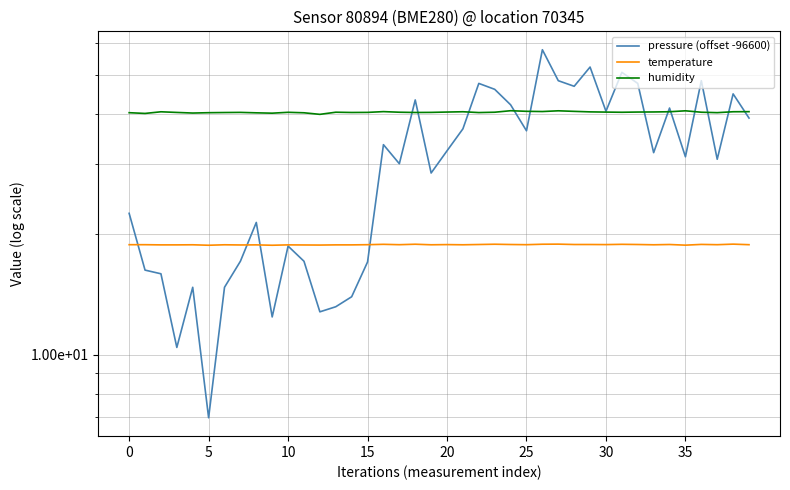

At which label does temperature reach its peak?

27